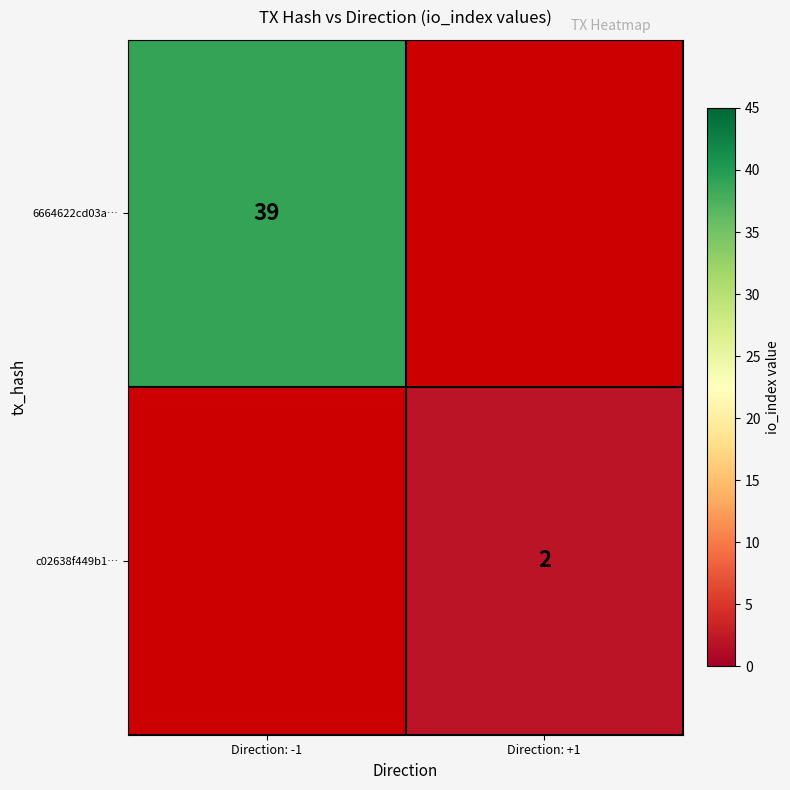

The value of 6664622cd03a… at Direction: -1 is 70. True or false?

False